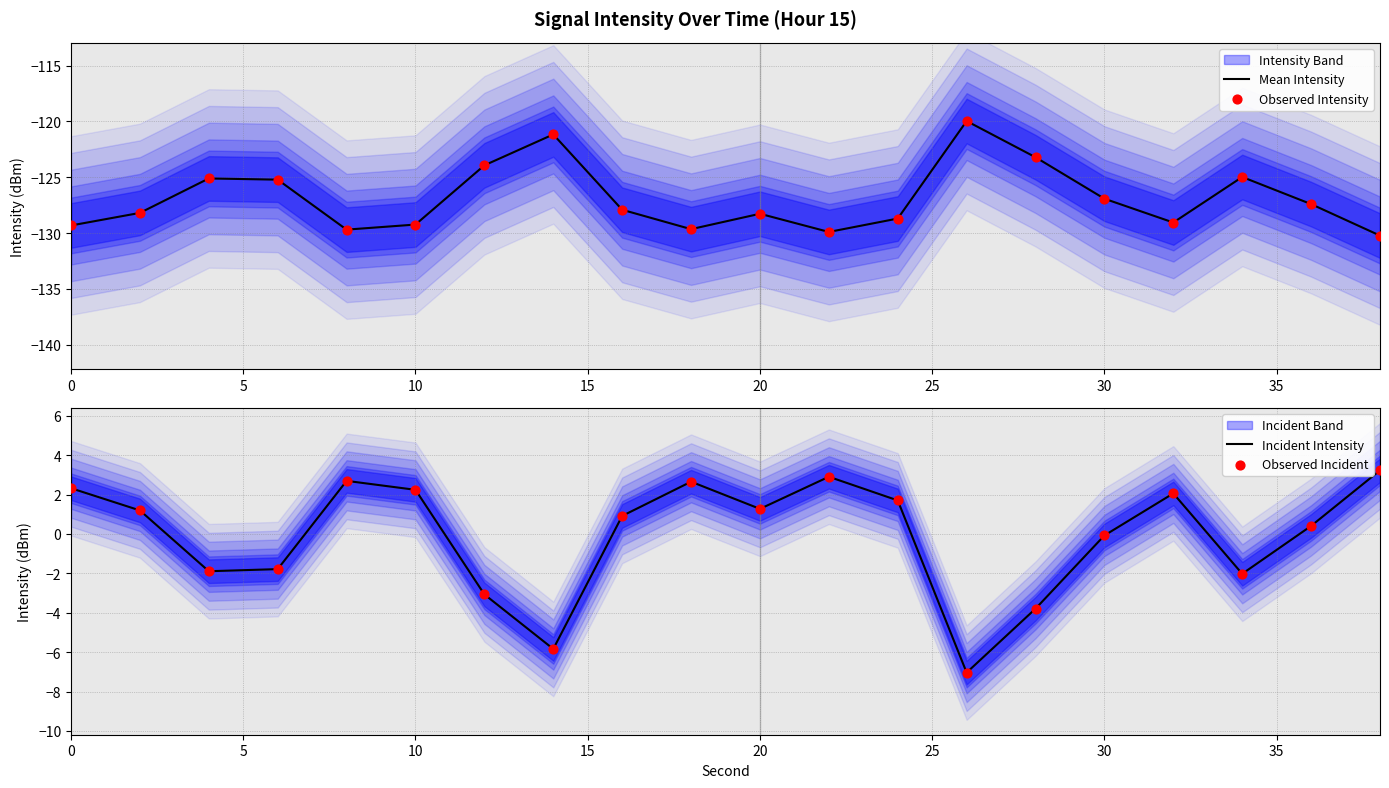

Which series has the largest Y range (max minus min)?

Mean Intensity